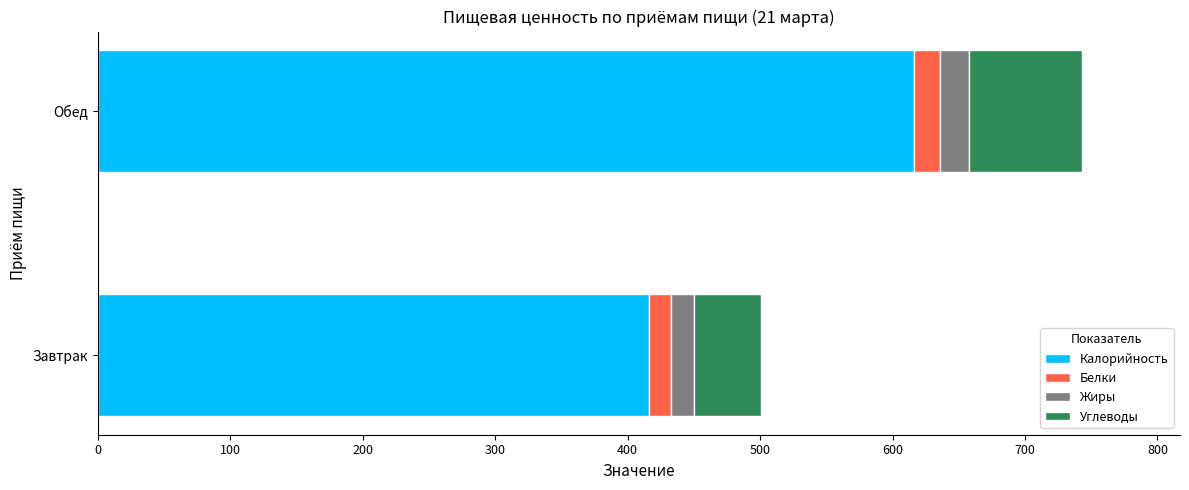

What is the difference between the maximum and minimum values in the Калорийность series?

199.4